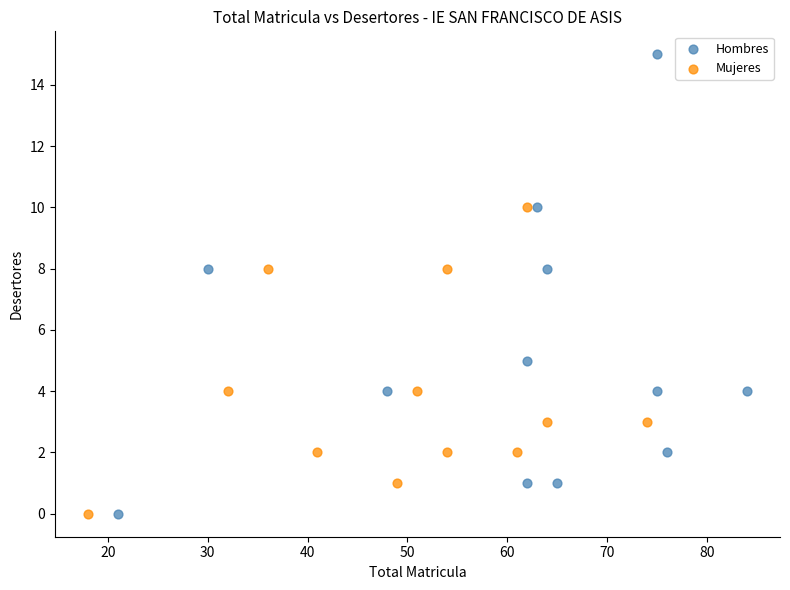

Which series contains the highest Y value?

Hombres